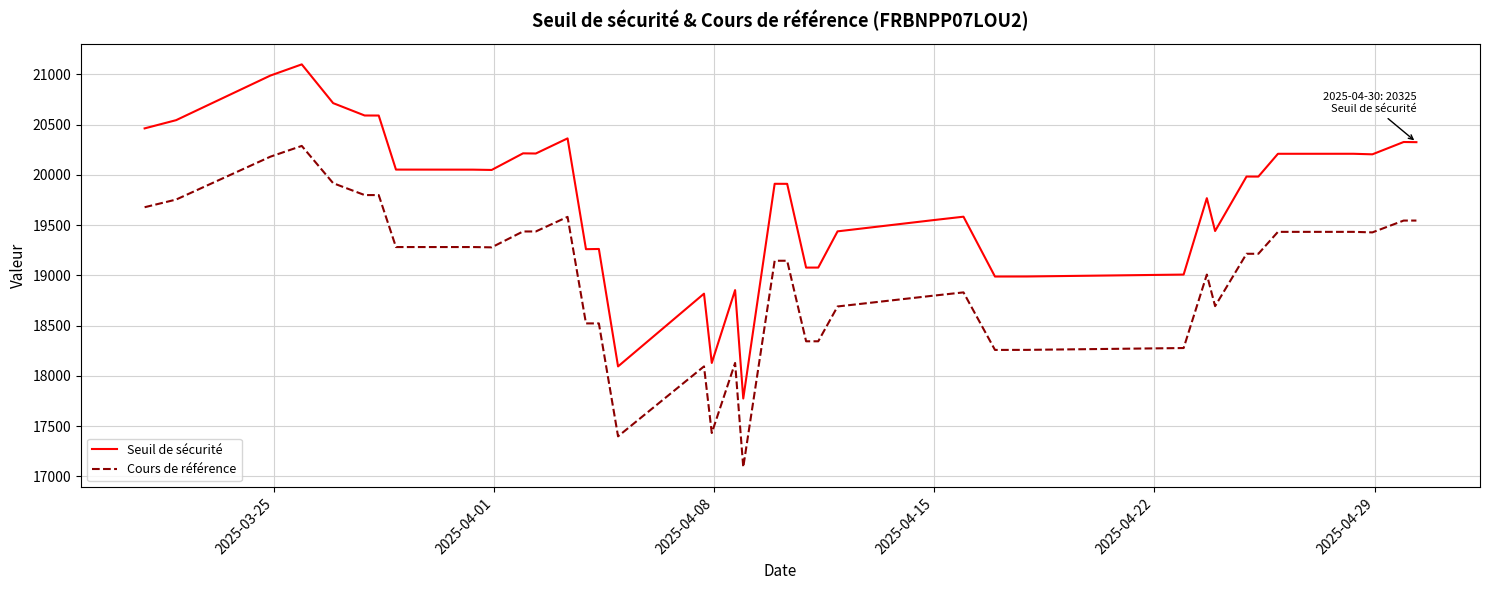

True or false: Cours de référence and Seuil de sécurité intersect in this chart.

False